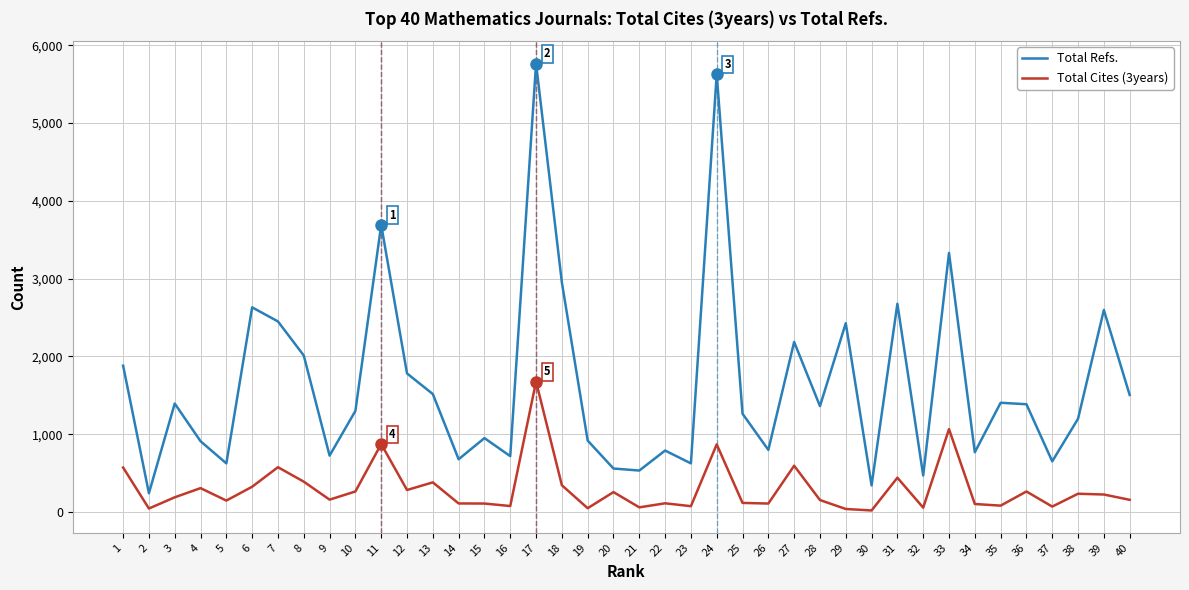

At how many categories does at least one series exceed 5259?

2